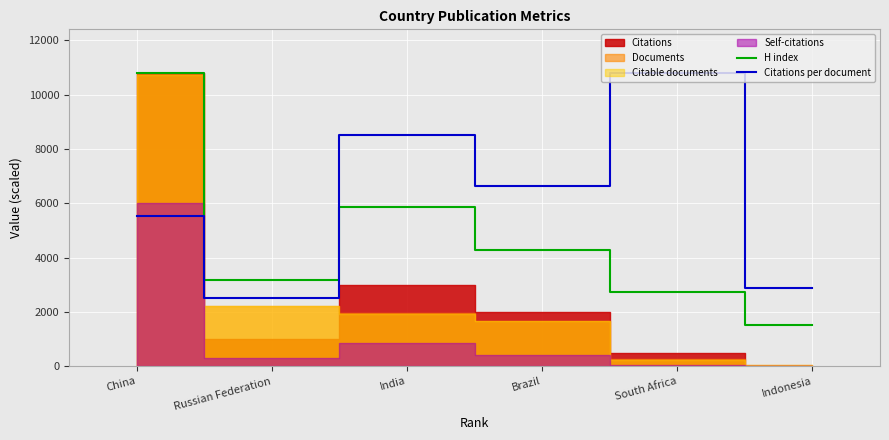

Is it true that H index equals 2528.1 at Indonesia?

False